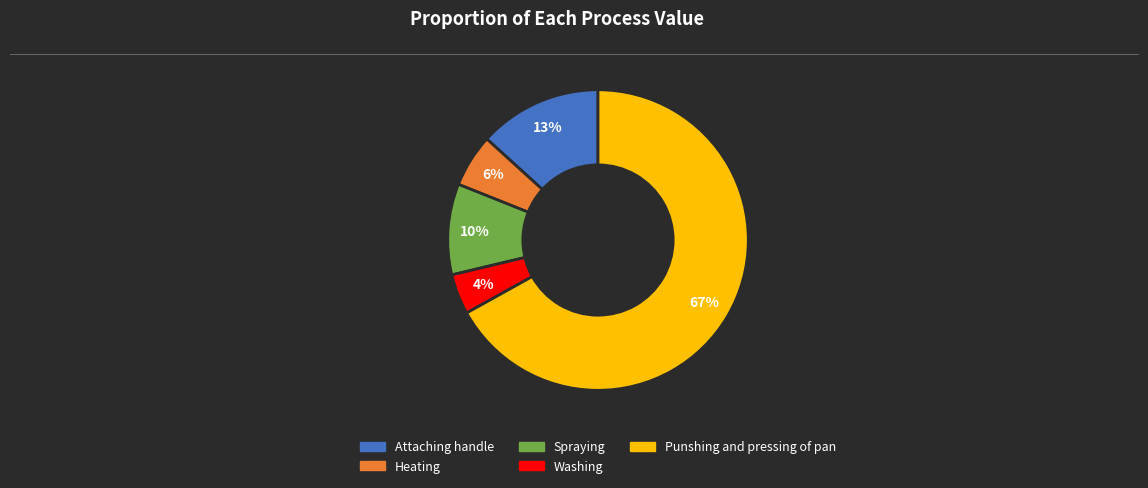

Which category has the smallest portion of the pie?

Washing